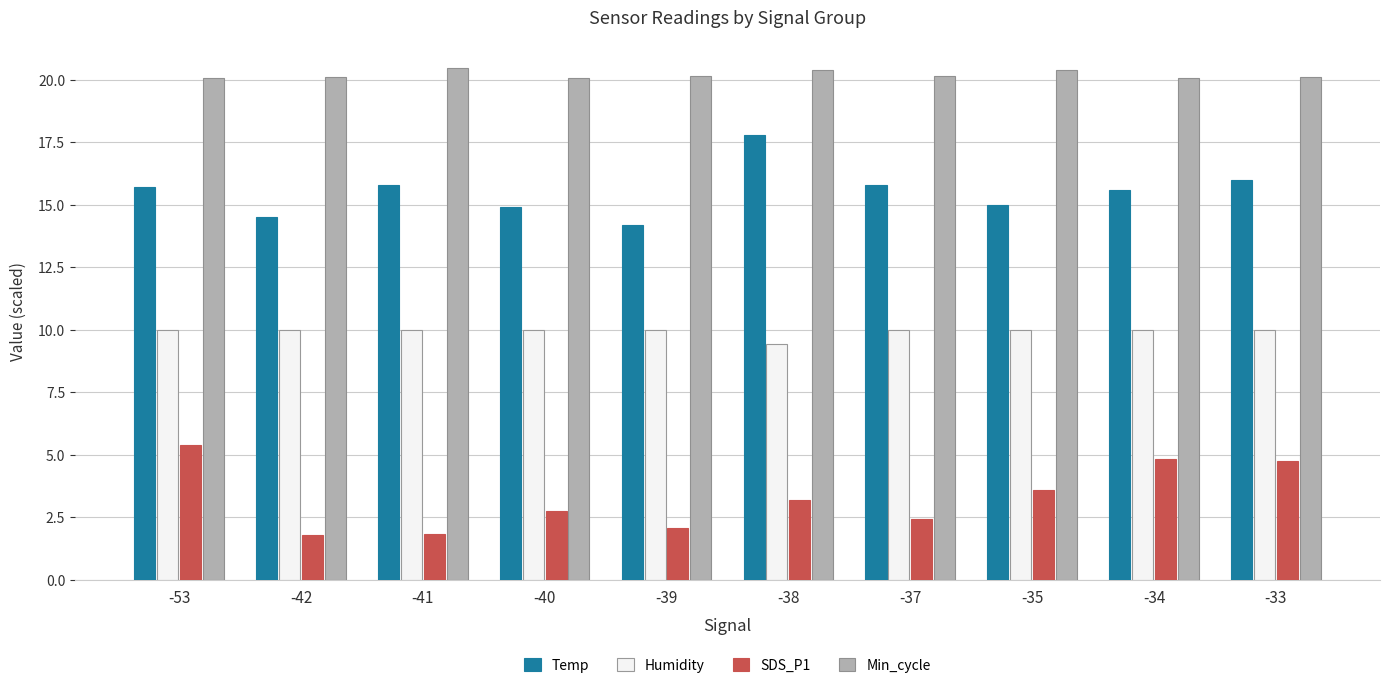

True or false: Min_cycle has a value of 20.5 at -41.

True